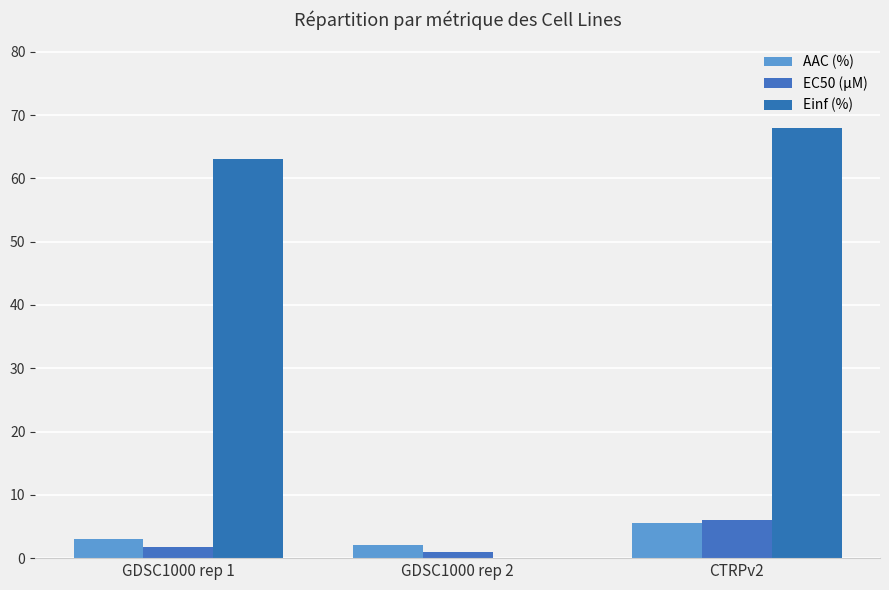

What is the difference between the maximum and minimum values in the EC50 (µM) series?

5.1